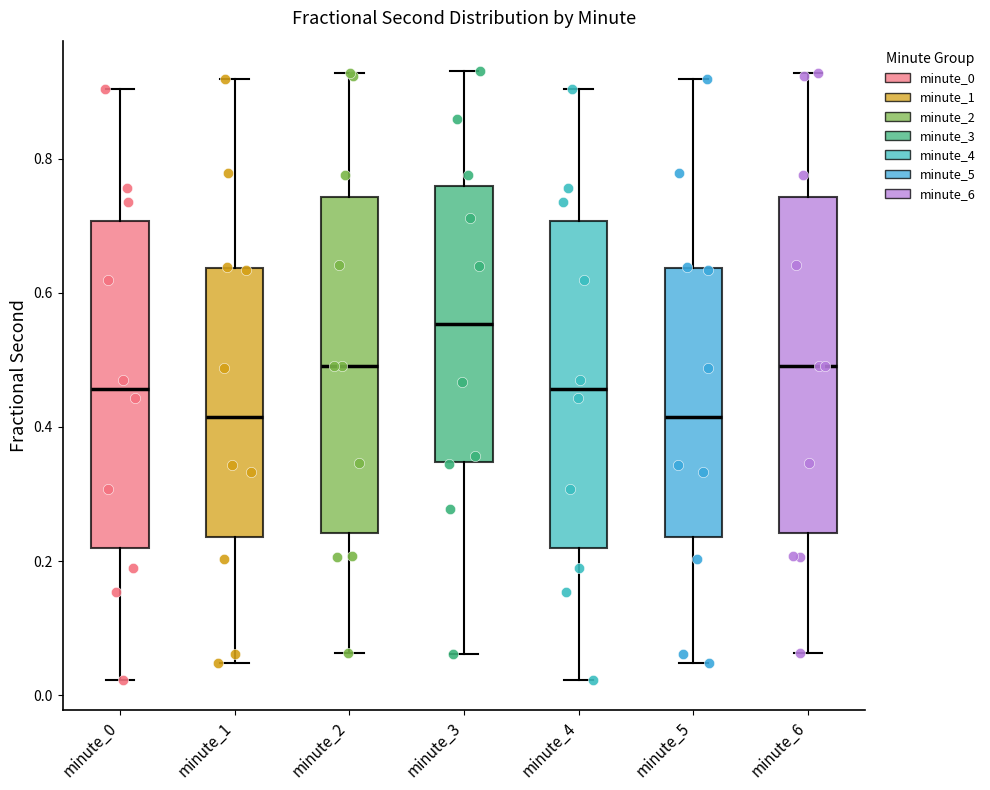

Reading left to right, transcribe this box plot: for each box, give where its median line is, the range the box spans, and where its two whiskers end, as read against the y-axis. The values are not printed on the chart, so give them approximately, as read against the axis.

minute_0: median 0.46, box 0.22 to 0.70, whiskers 0.02 to 0.90
minute_1: median 0.42, box 0.24 to 0.64, whiskers 0.04 to 0.92
minute_2: median 0.50, box 0.24 to 0.74, whiskers 0.06 to 0.92
minute_3: median 0.56, box 0.34 to 0.76, whiskers 0.06 to 0.94
minute_4: median 0.46, box 0.22 to 0.70, whiskers 0.02 to 0.90
minute_5: median 0.42, box 0.24 to 0.64, whiskers 0.04 to 0.92
minute_6: median 0.50, box 0.24 to 0.74, whiskers 0.06 to 0.92